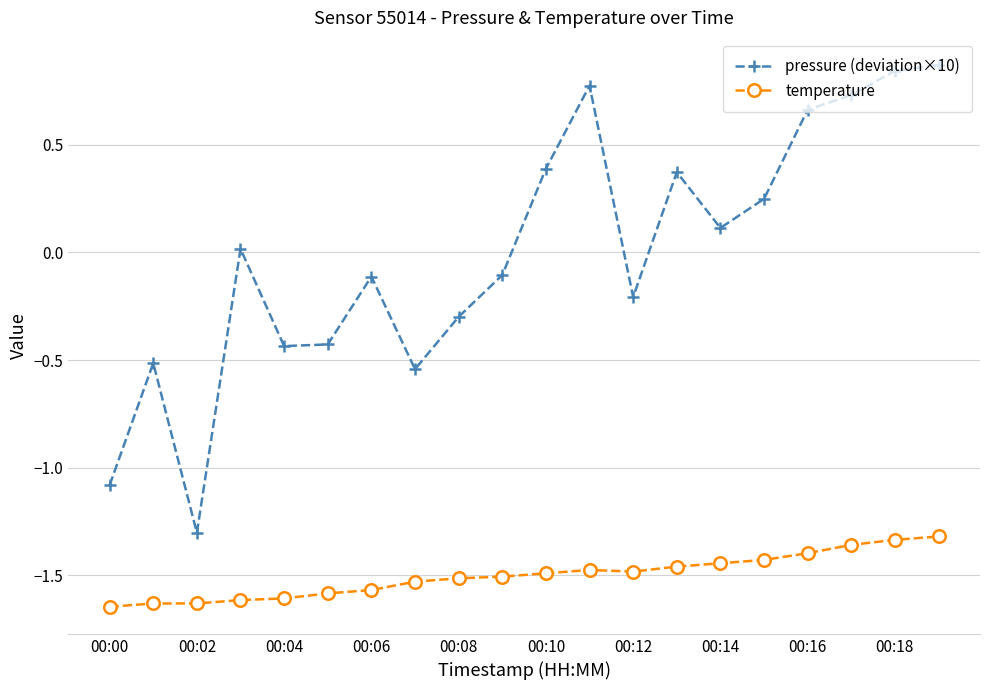

What is the difference between the maximum and minimum values in the temperature series?

0.3